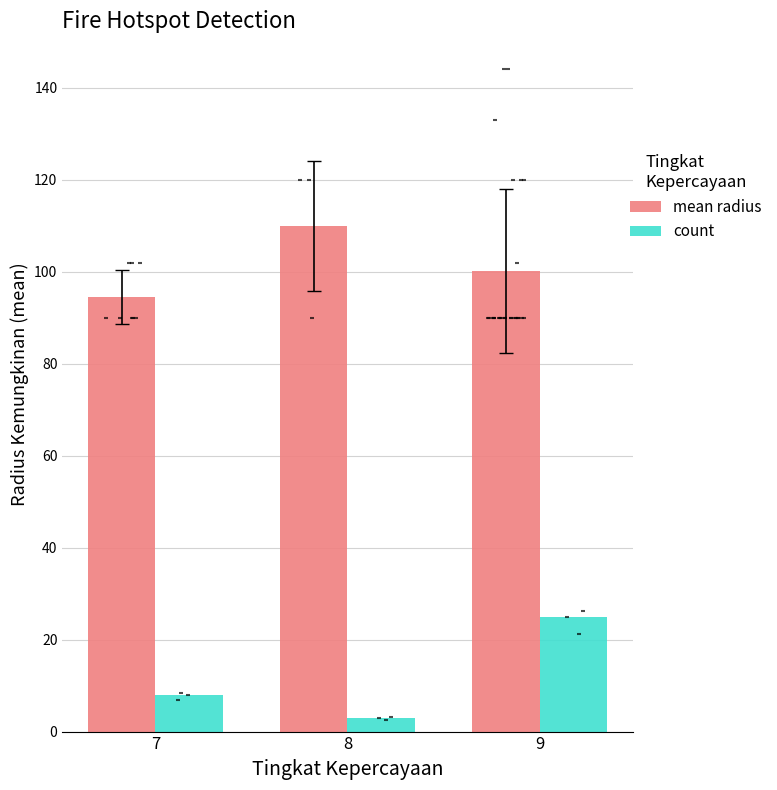

Which series has the largest Y range (max minus min)?

count